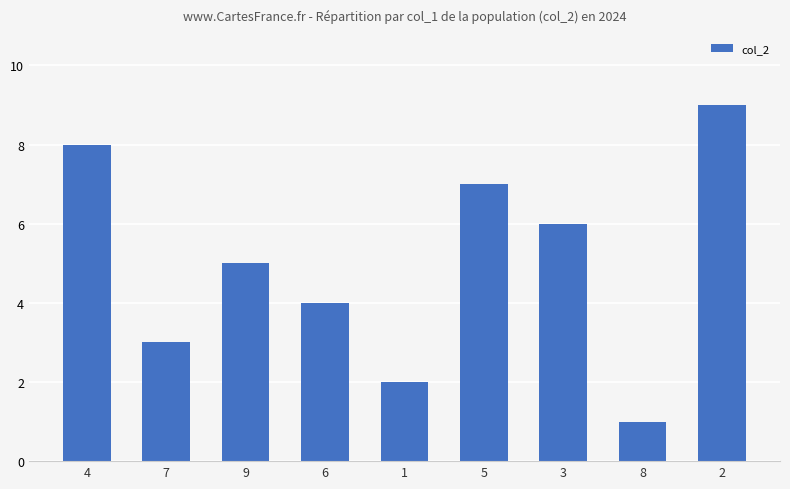

Reading left to right, what are all the values shown in this chart?

4=8	7=3	9=5	6=4	1=2	5=7	3=6	8=1	2=9